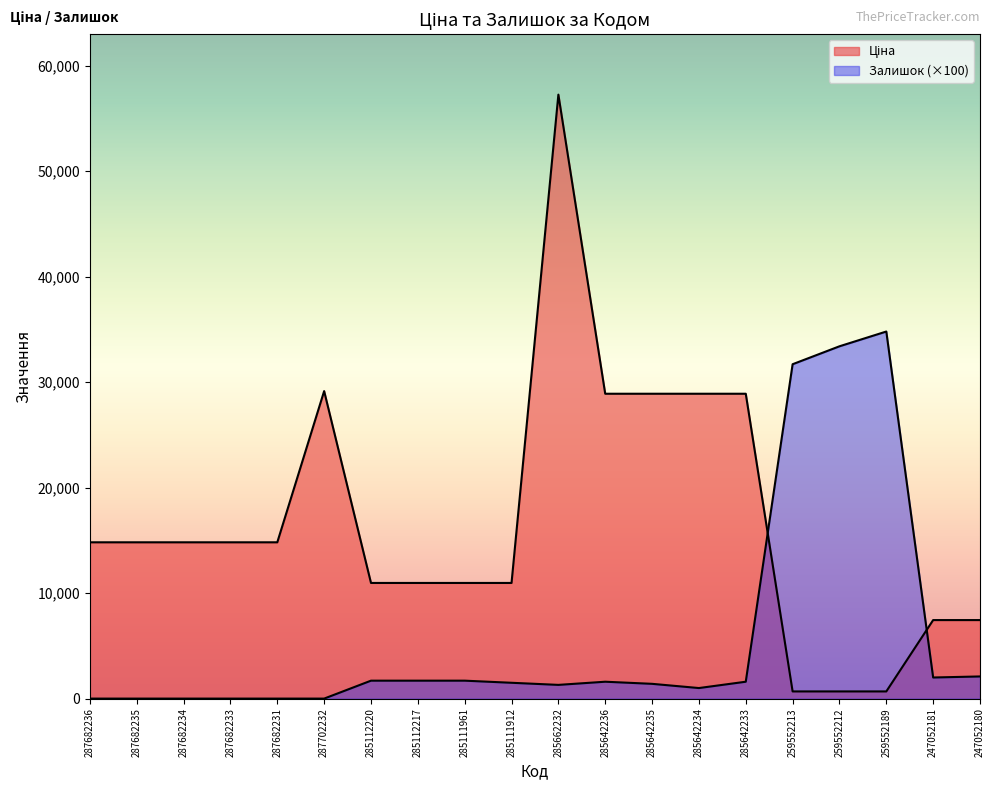

Reading left to right, transcribe all the data shown in this chart.

Ціна: 14817.6	14817.6	14817.6	14817.6	14817.6	29152.3	10964.4	10964.4	10964.4	10964.4	57258.0	28901.7	28901.7	28901.7	28901.7	679.8	679.8	679.8	7444.6	7444.6
Залишок: 0.0	0.0	0.0	0.0	0.0	0.0	1700.0	1700.0	1700.0	1500.0	1300.0	1600.0	1400.0	1000.0	1600.0	31700.0	33400.0	34800.0	2000.0	2100.0